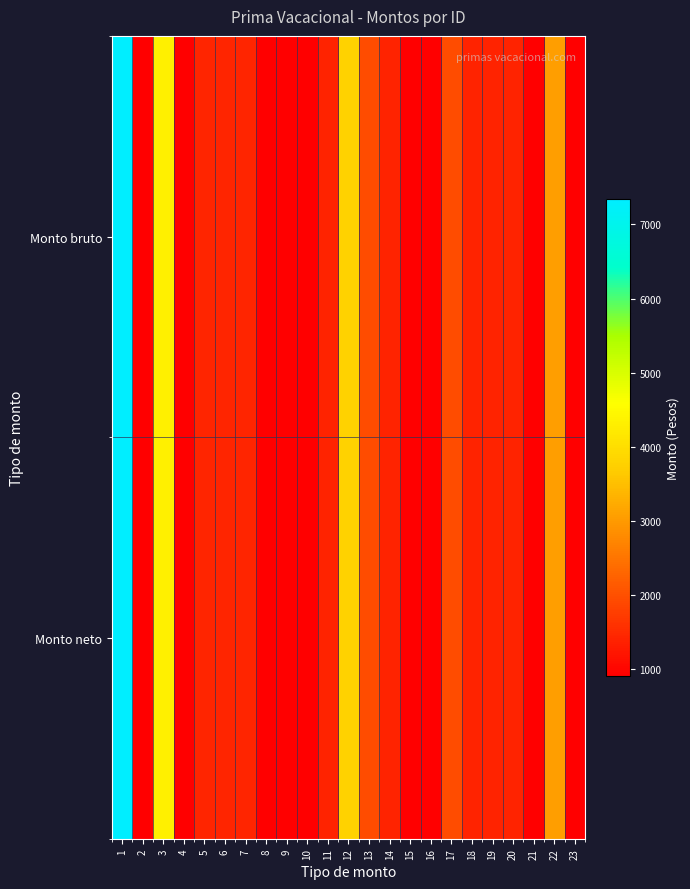

Which series has the widest spread of values?

Monto bruto